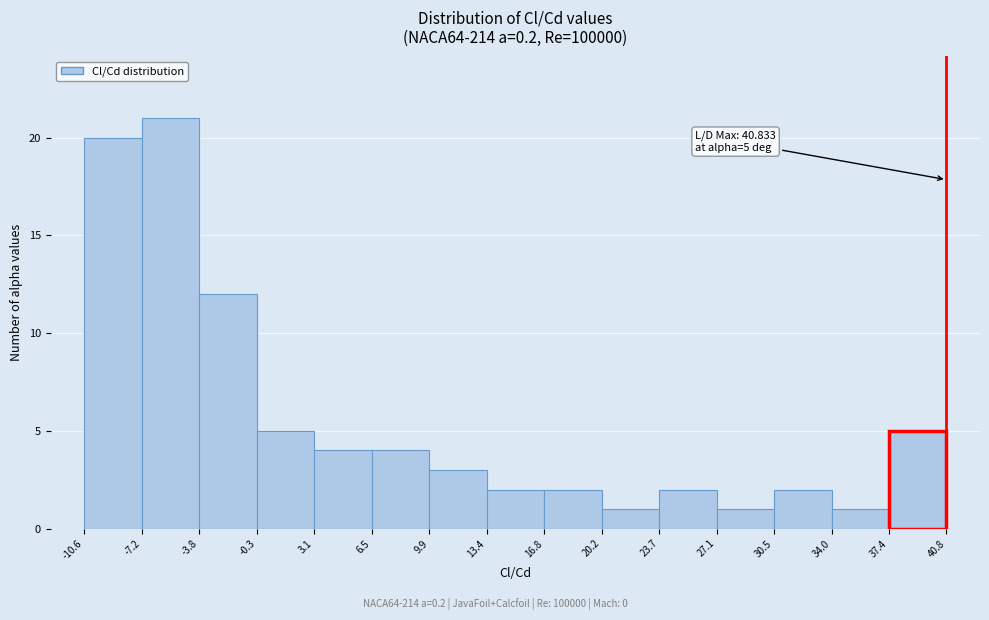

Which range on the x-axis has the tallest bar?

-7.2 to -3.8